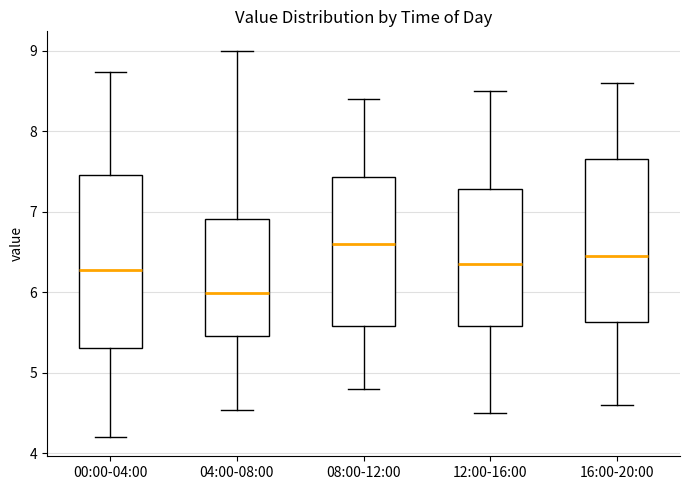

Comparing the boxes themselves (not the whiskers), which one is the tallest?

00:00-04:00